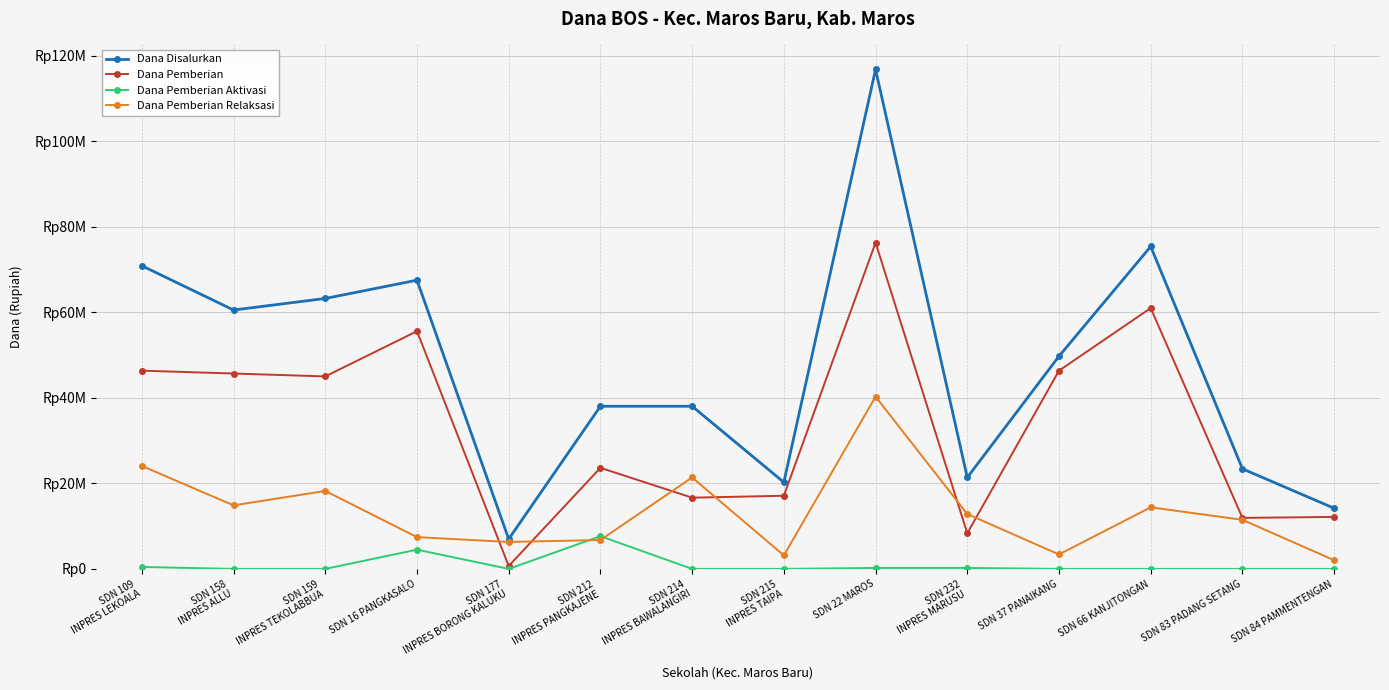

What are all the series names shown in the legend?

Dana Disalurkan, Dana Pemberian, Dana Pemberian Aktivasi, Dana Pemberian Relaksasi